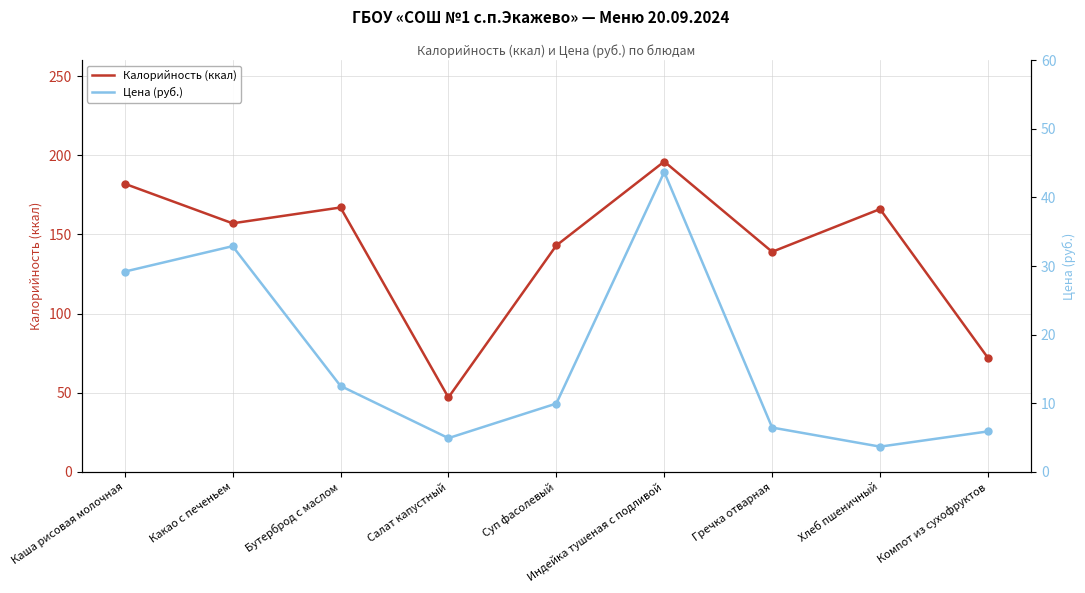

Rank the series at Индейка тушеная с подливой from highest to lowest value.

Калорийность (ккал), Цена (руб.)